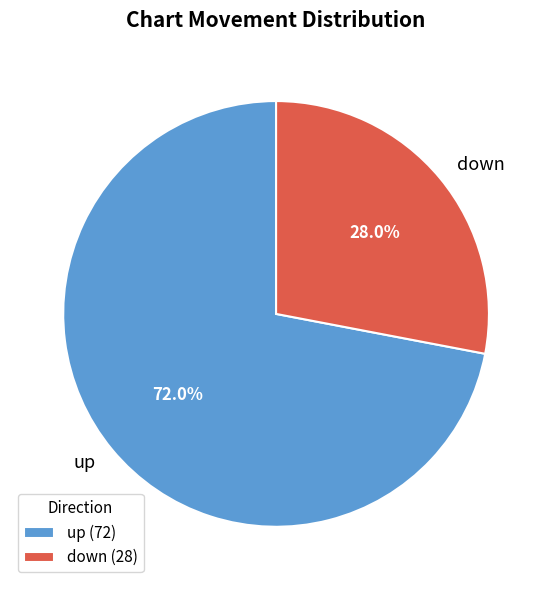

Which slice is the smallest?

down